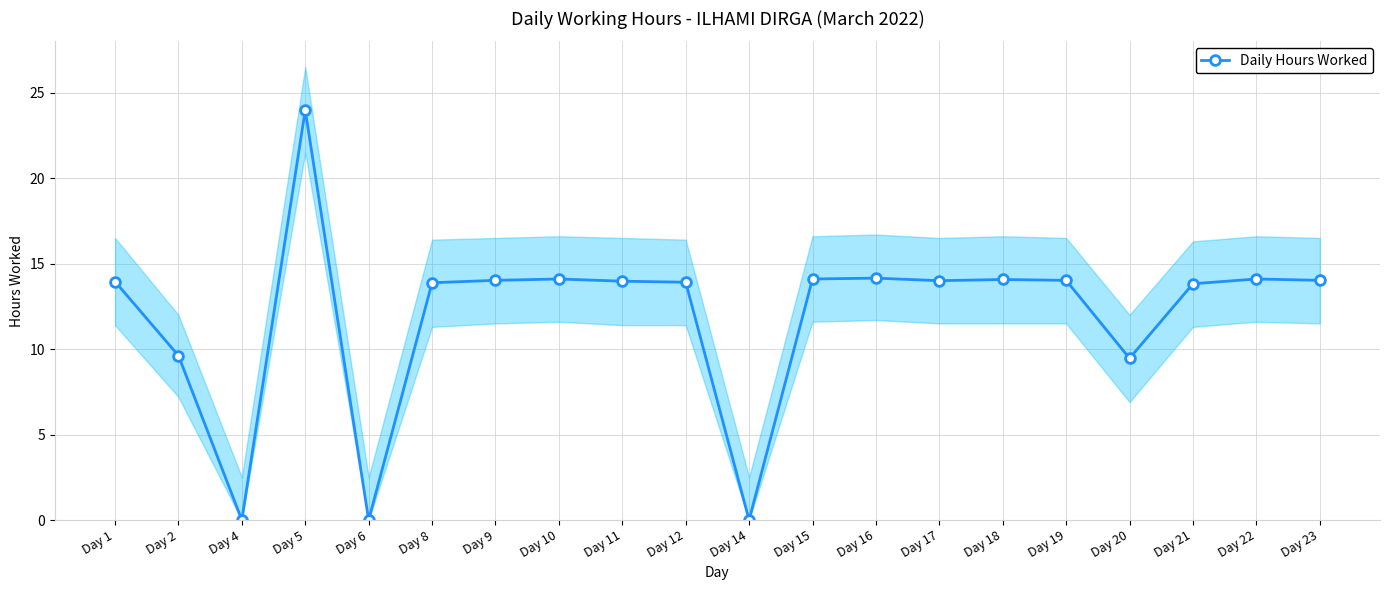

How many data points does each series have?

20